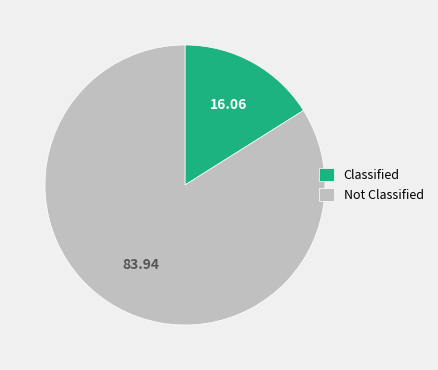

Between Classified and Not Classified, which is larger?

Not Classified